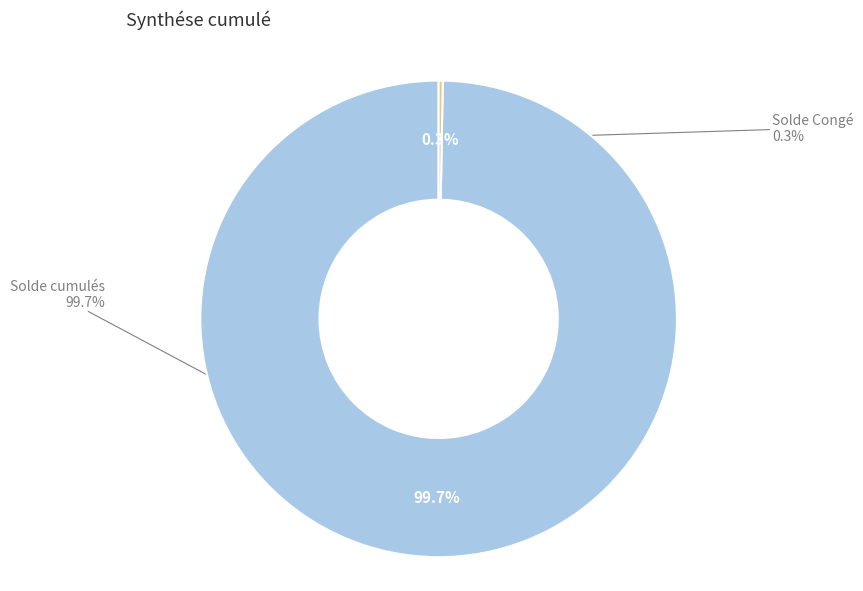

Combined, what portion of the pie is Solde Congé and Solde cumulés?

100.0%